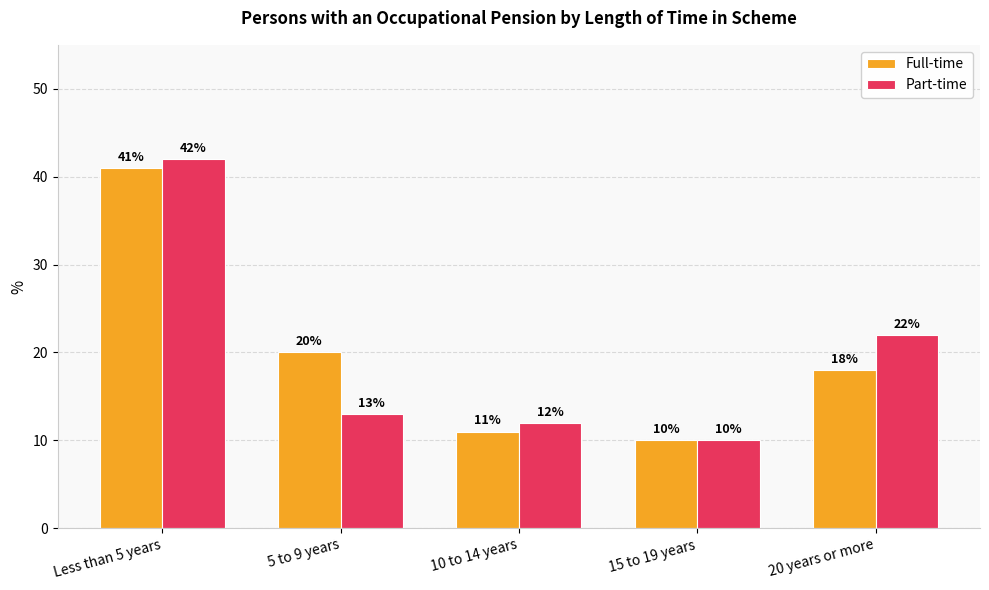

At 20 years or more, list the series in order from largest to smallest.

Part-time, Full-time